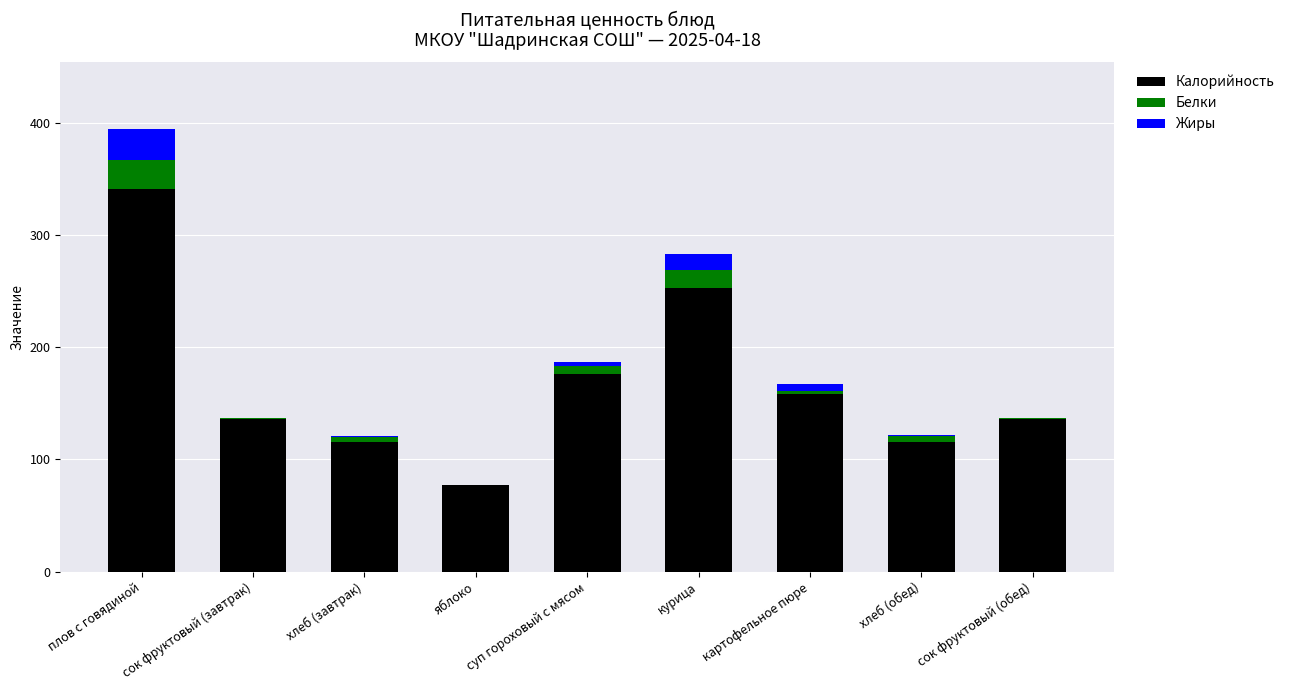

Is it true that Калорийность equals 136.0 at сок фруктовый (завтрак)?

True